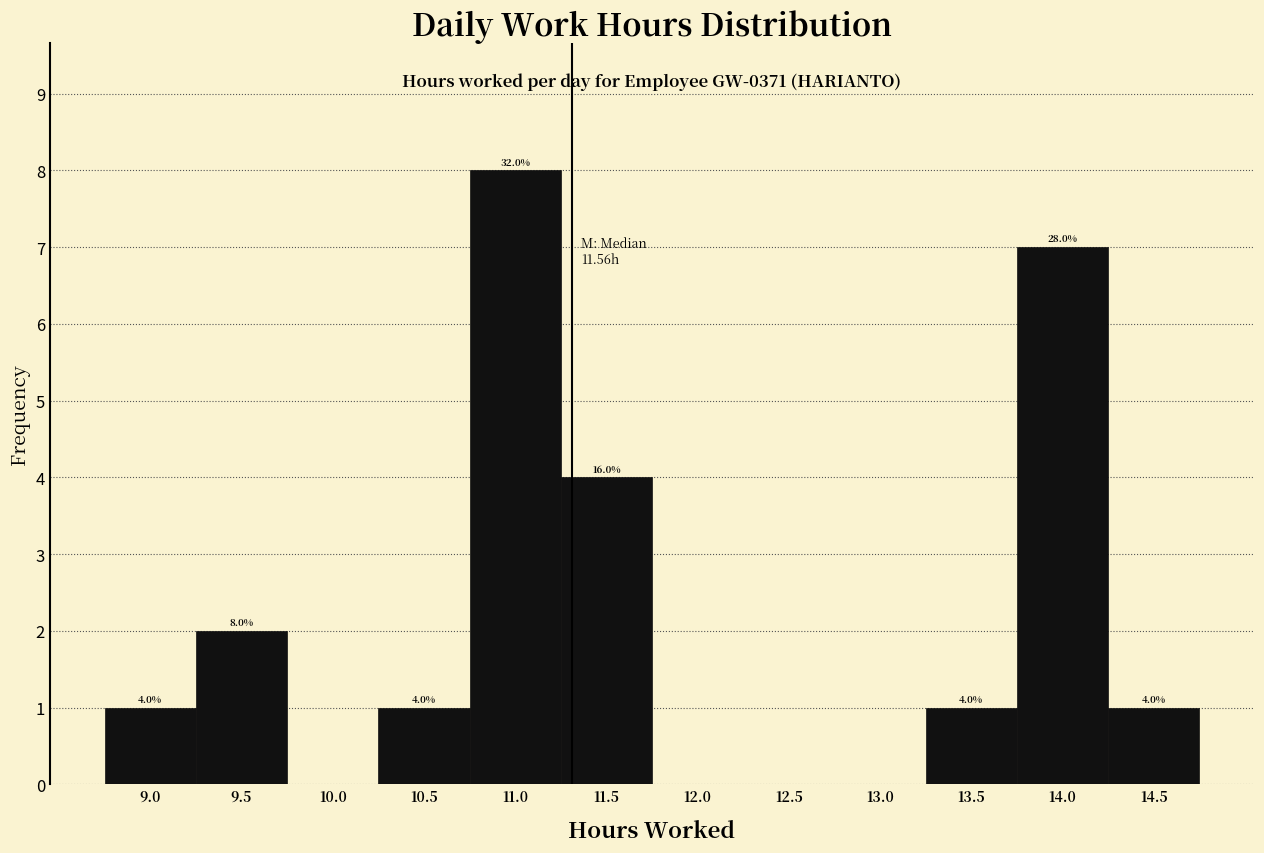

Reading left to right, extract all data points from this chart.

9.0=1	9.5=2	10.0=0	10.5=1	11.0=8	11.5=4	12.0=0	12.5=0	13.0=0	13.5=1	14.0=7	14.5=1